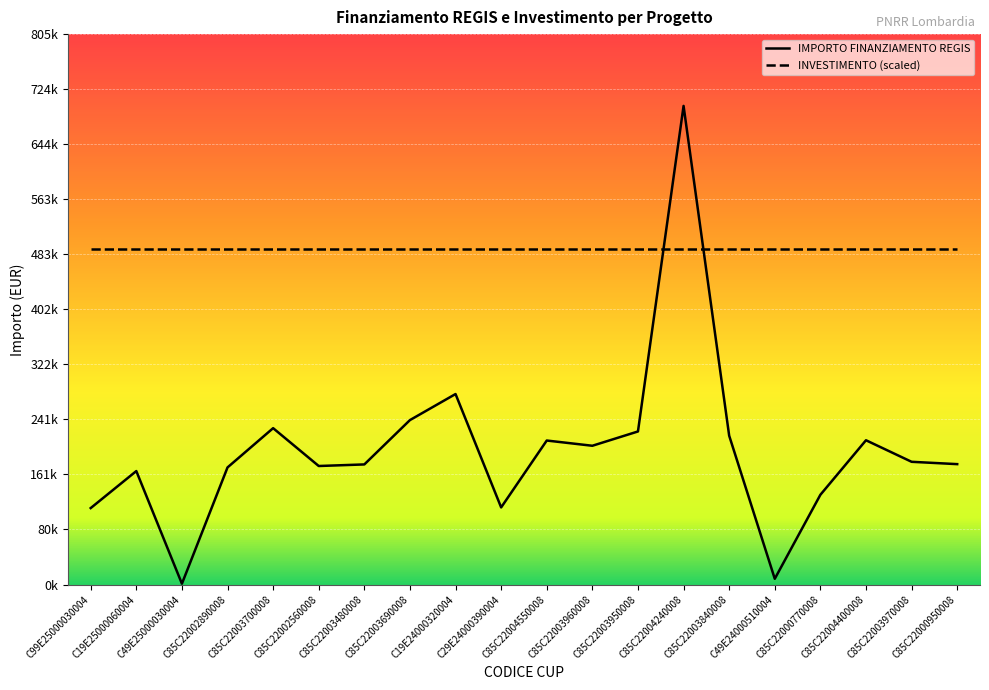

Between C85C22003690008 and C85C22003950008, which is larger?

C85C22003690008